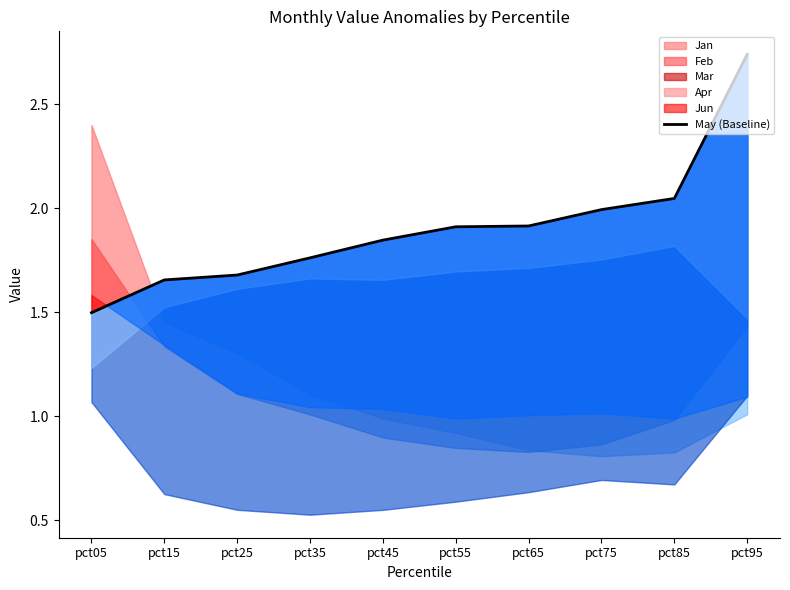

What is the value of the 9th point from the left?

2.0